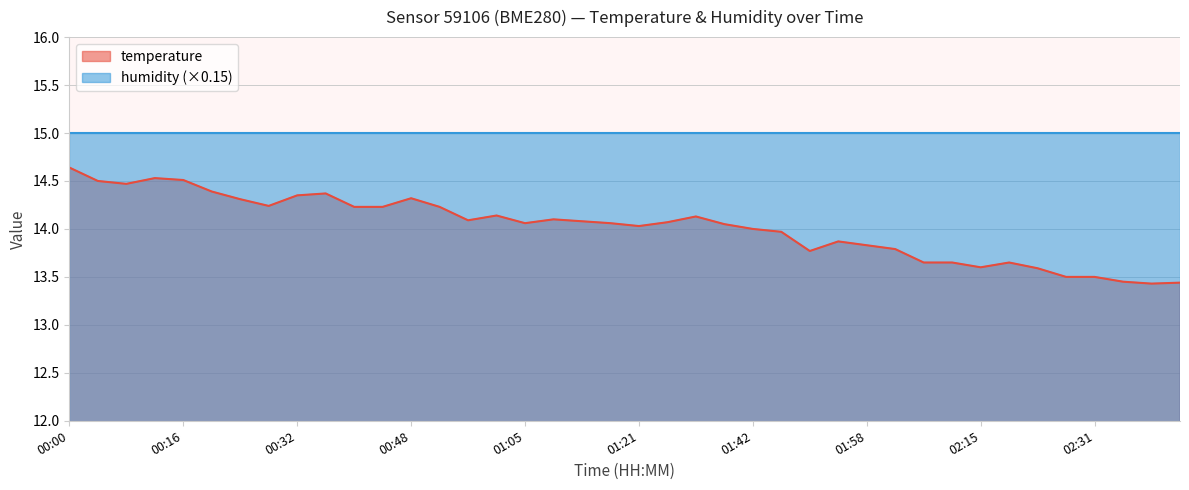

Is it true that the value at 02:10 is 18.5?

False